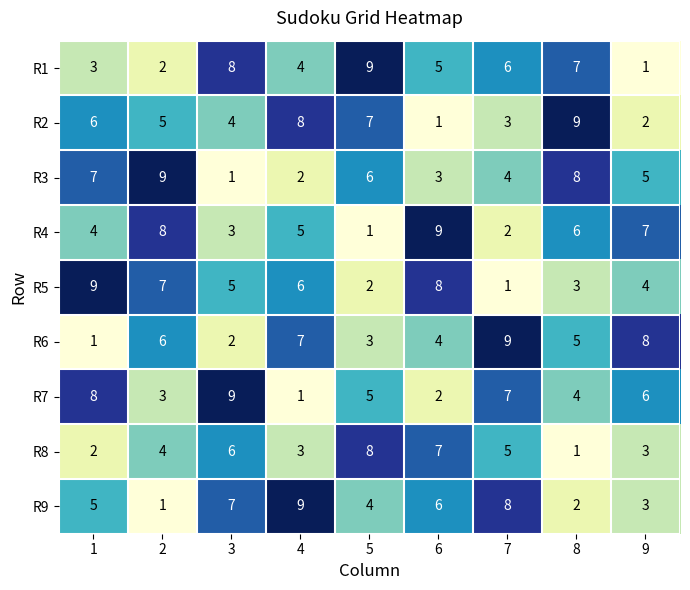

Count the R1 values in the range 3 to 7.

5